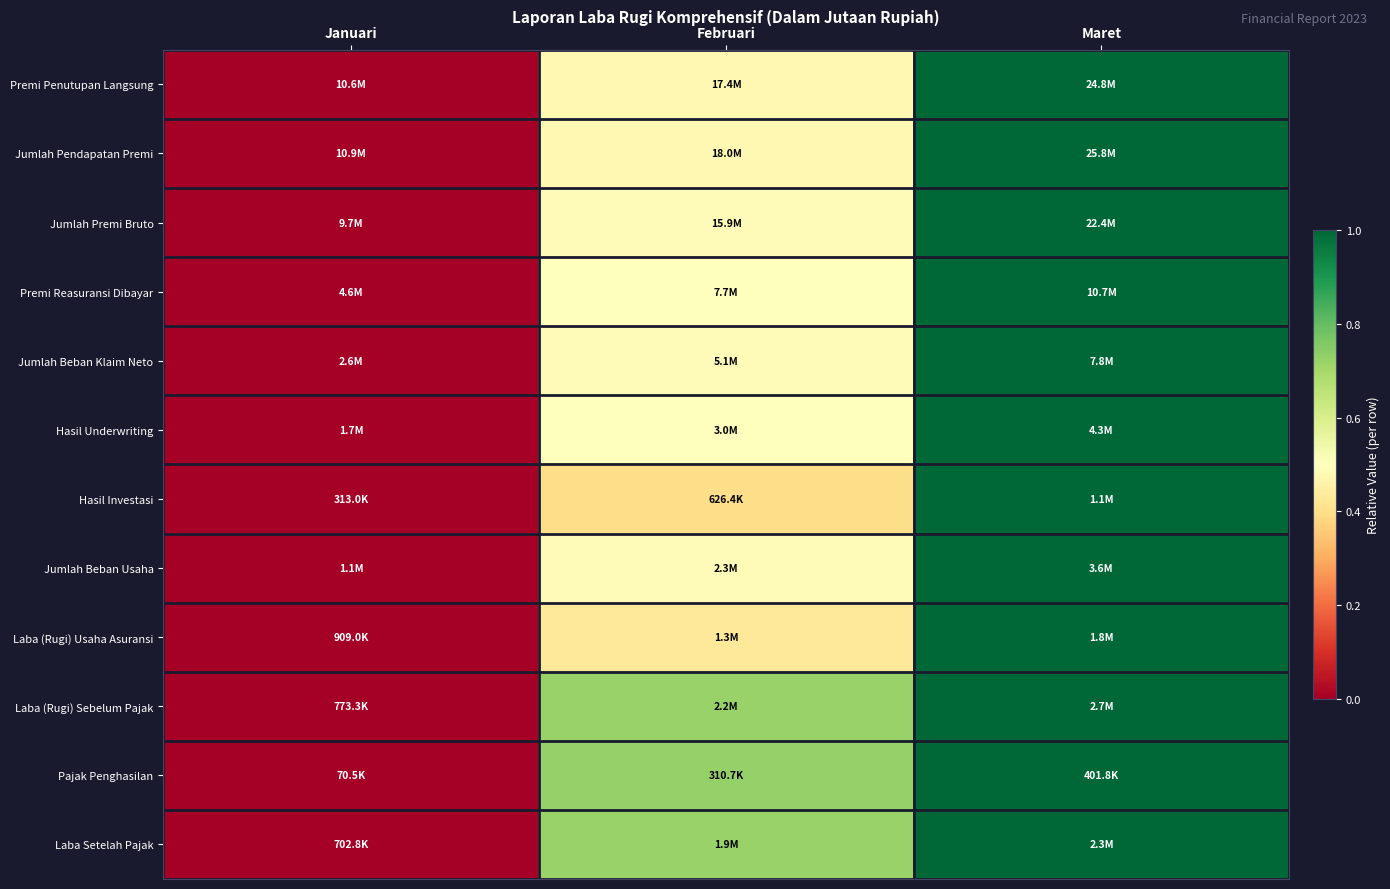

At Februari, list the series in order from largest to smallest.

Pajak Penghasilan, Laba (Rugi) Sebelum Pajak, Laba Setelah Pajak, Premi Reasuransi Dibayar, Hasil Underwriting, Jumlah Premi Bruto, Jumlah Beban Usaha, Jumlah Beban Klaim Neto, Premi Penutupan Langsung, Jumlah Pendapatan Premi, Laba (Rugi) Usaha Asuransi, Hasil Investasi